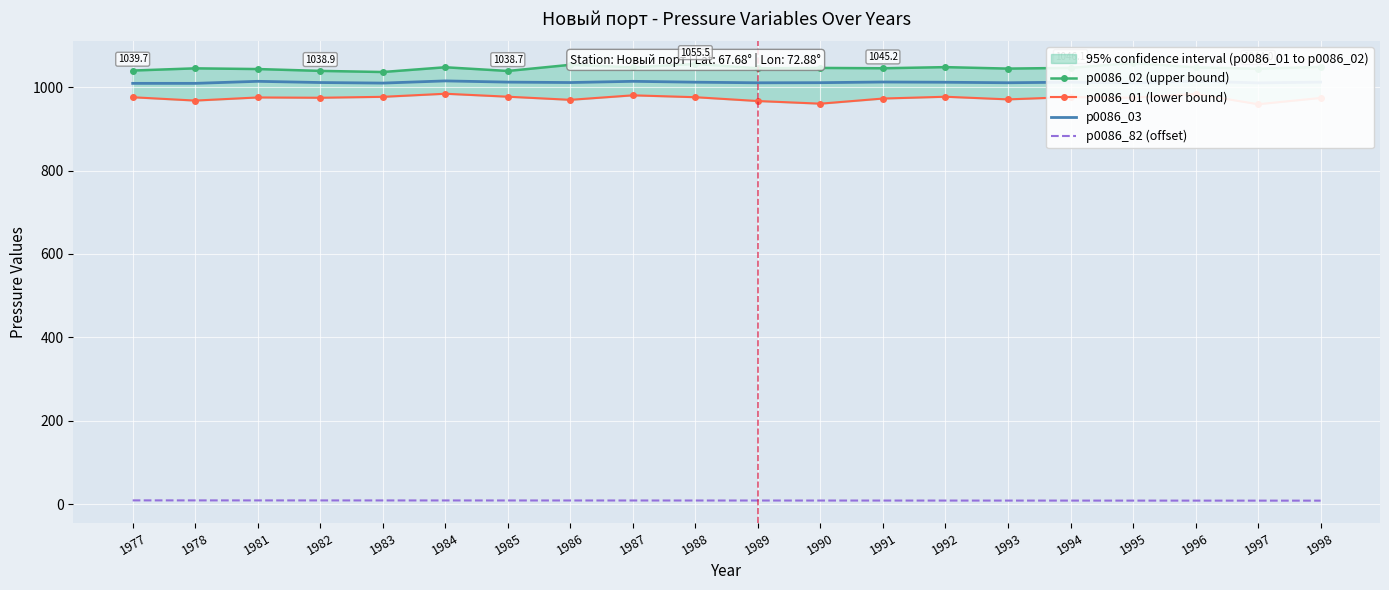

What is the minimum value shown in the chart?

8.2